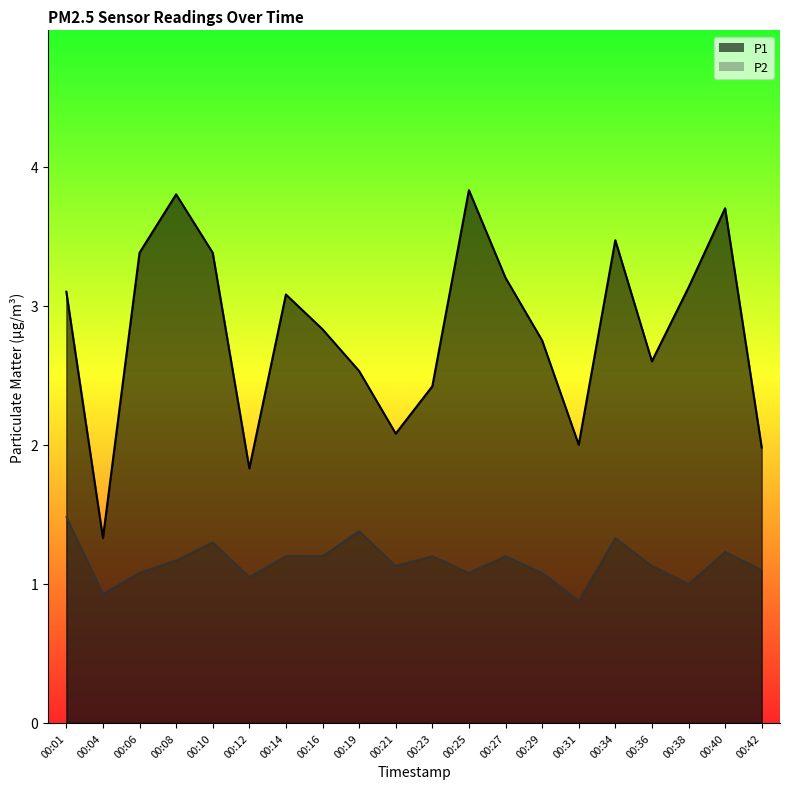

Count the number of data series in this chart.

2